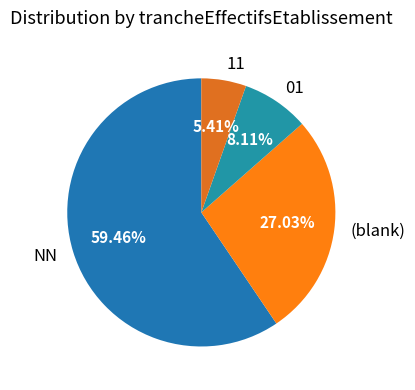

Rank the categories by value from highest to lowest.

NN, (blank), 01, 11